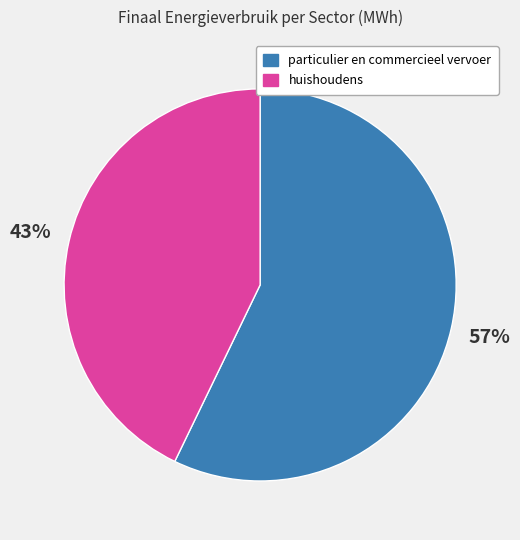

To the nearest percent, what portion does huishoudens represent?

43%